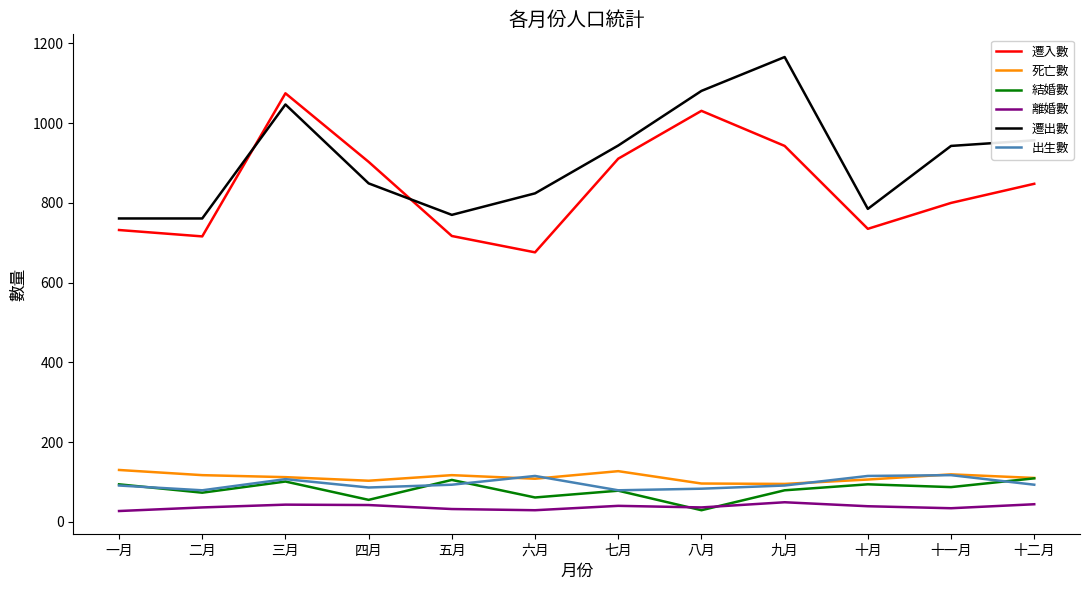

Between 四月 and 七月, which series saw the biggest shift?

遷出數